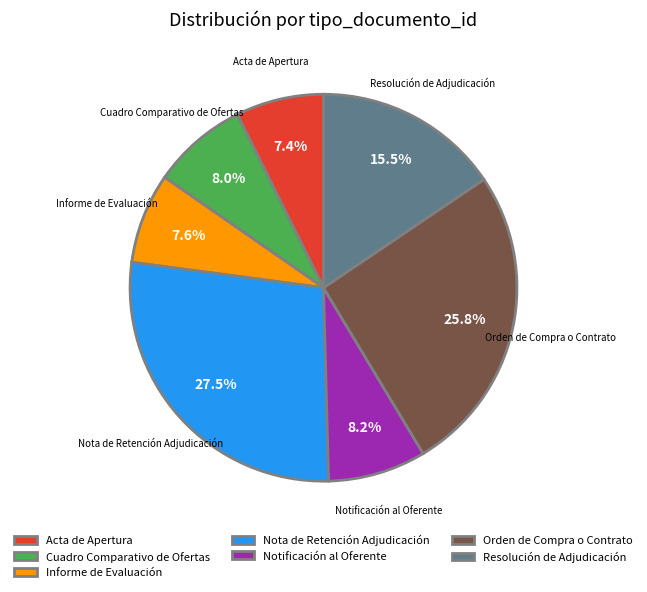

Does Resolución de Adjudicación account for over 50% of the chart?

No